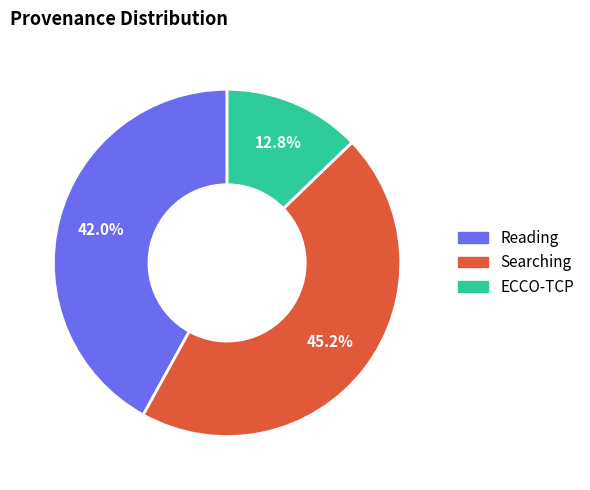

To the nearest percent, what is the average slice percentage?

33%